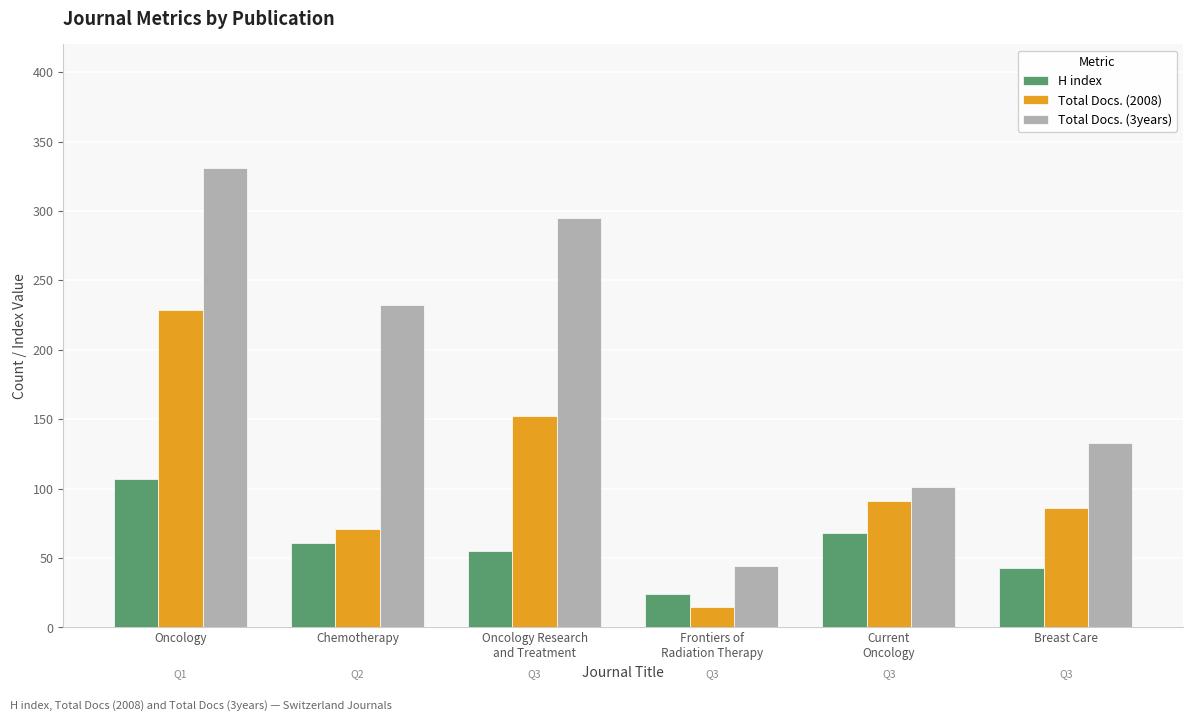

Which series has the largest total across all categories?

Total Docs. (3years)